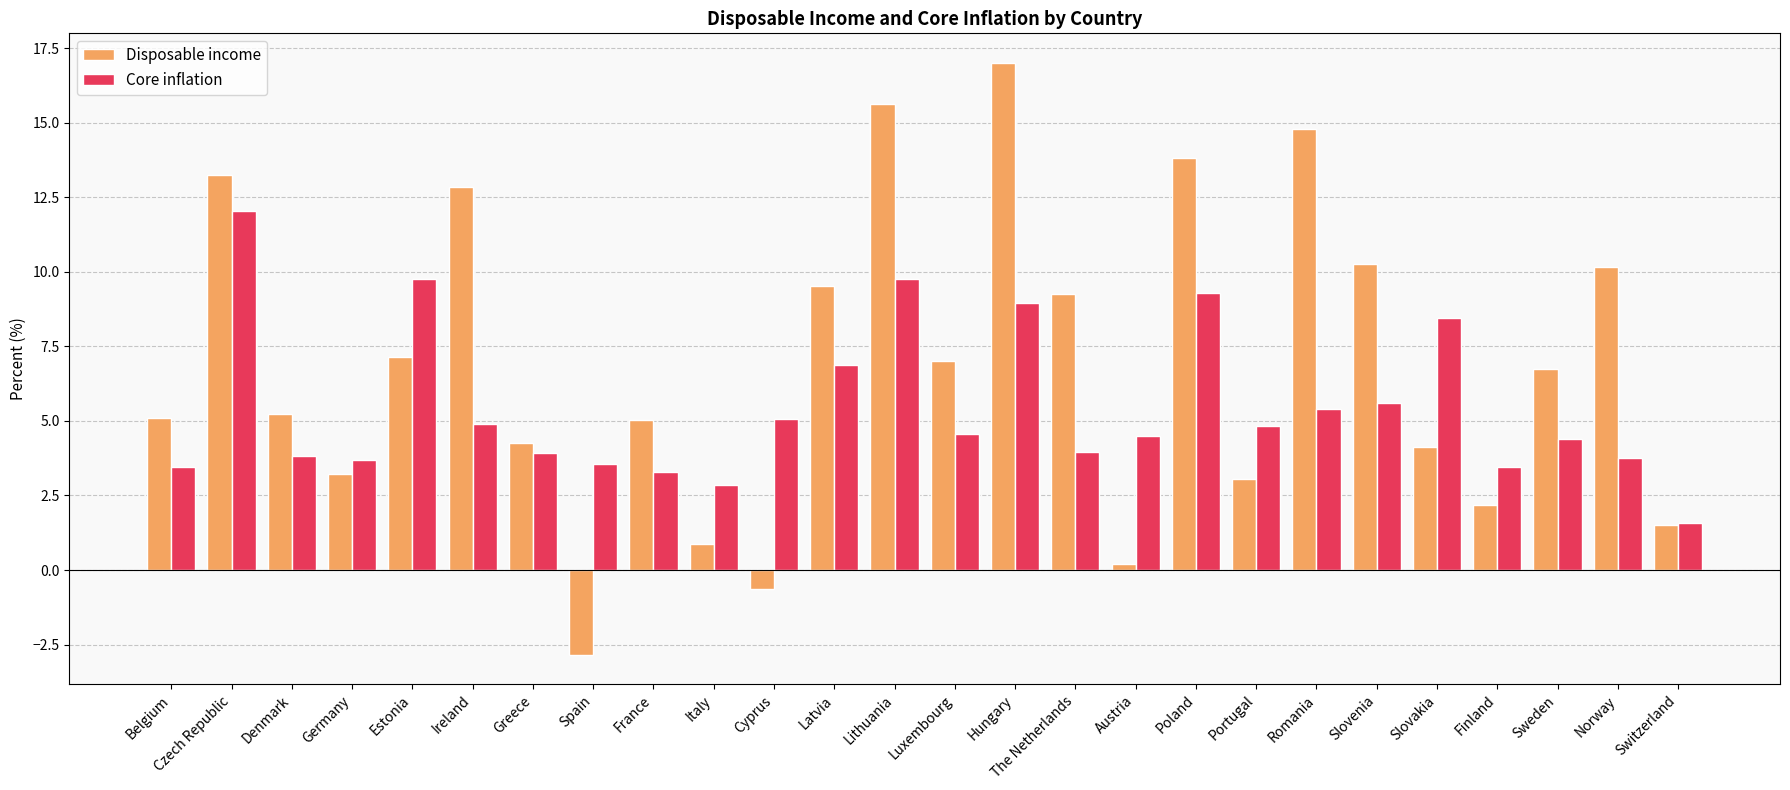

What is the difference between the second highest and second lowest values in the Disposable income series?

16.3